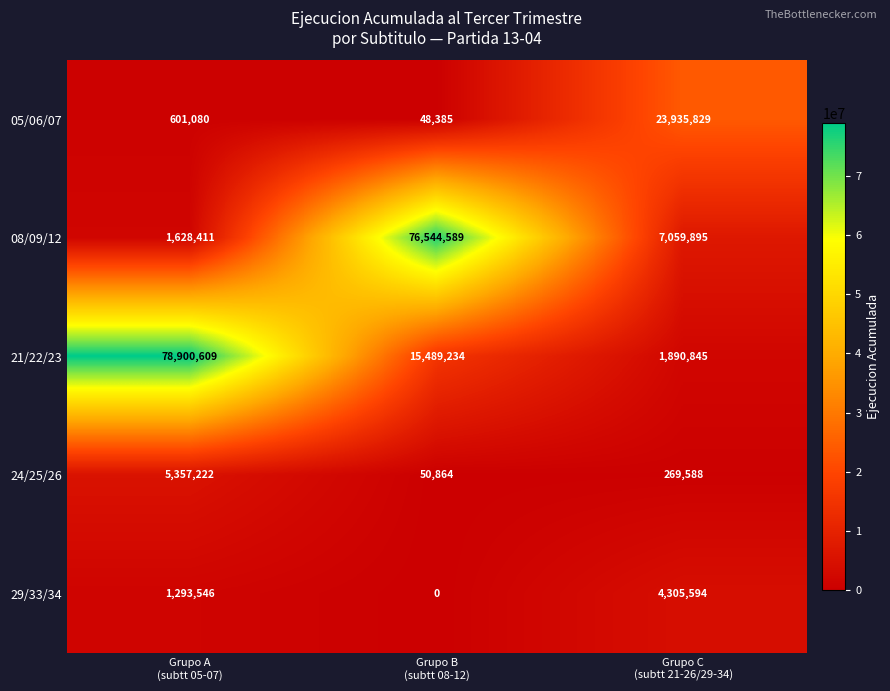

How many 21/22/23 values are between 1890845 and 78900609?

3